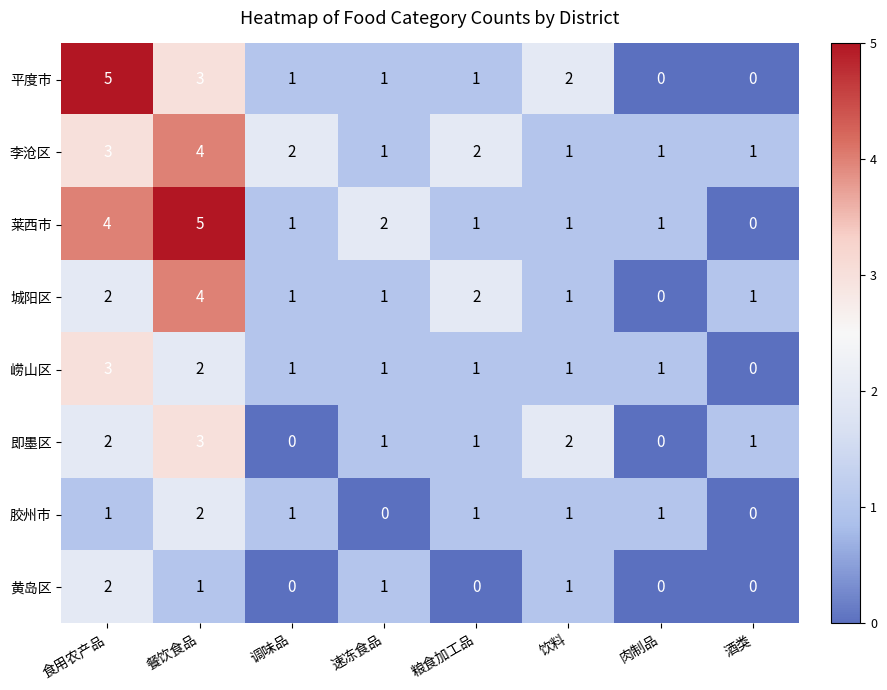

Count the number of data series in this chart.

8